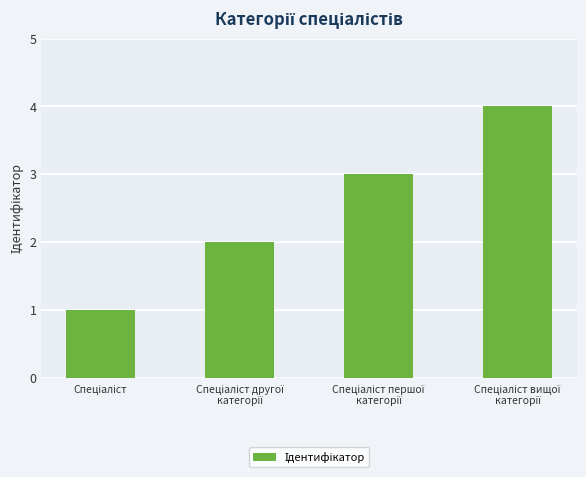

What is the greatest value displayed?

4